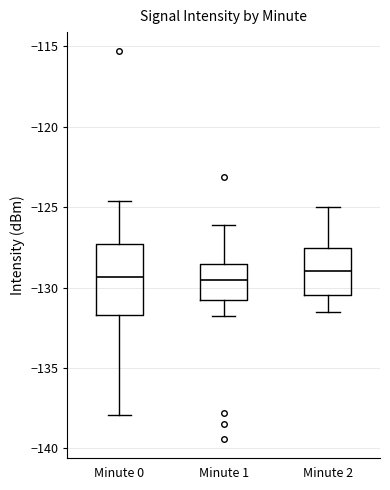

Comparing the boxes themselves (not the whiskers), which one is the tallest?

Minute 0